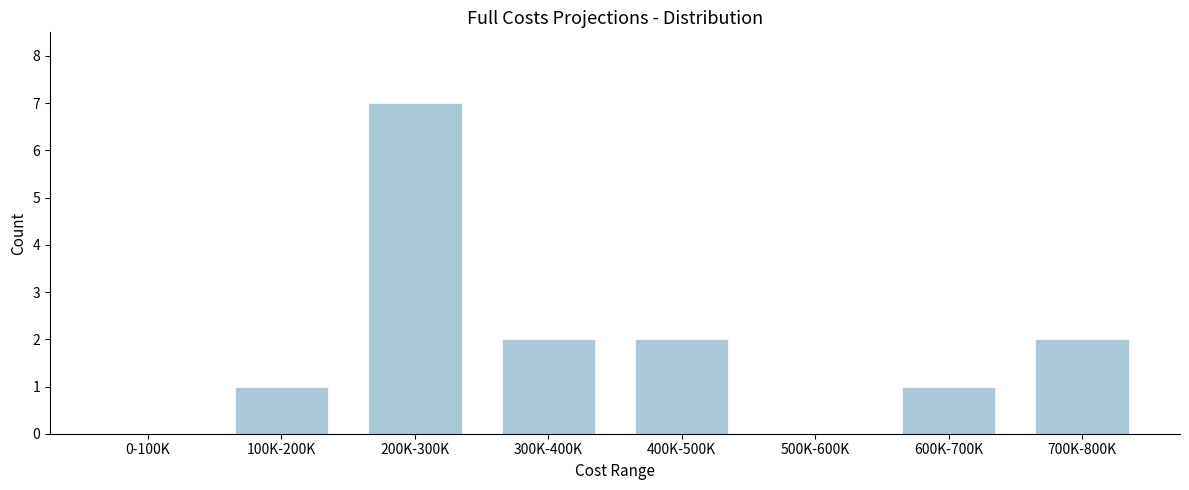

Reading left to right, what are all the values shown in this chart?

0-100K=0	100K-200K=1	200K-300K=7	300K-400K=2	400K-500K=2	500K-600K=0	600K-700K=1	700K-800K=2